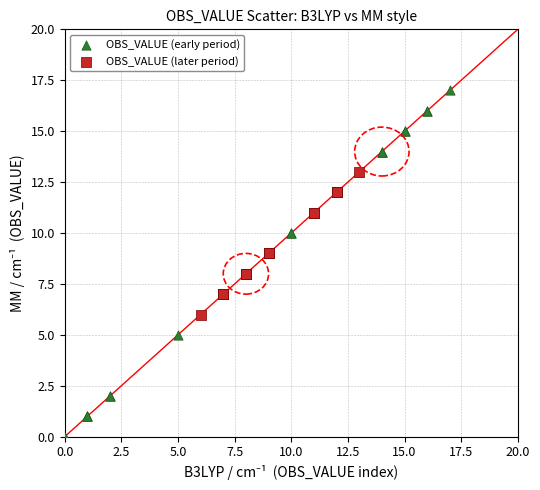

Which series has the largest Y range (max minus min)?

OBS_VALUE (early period)